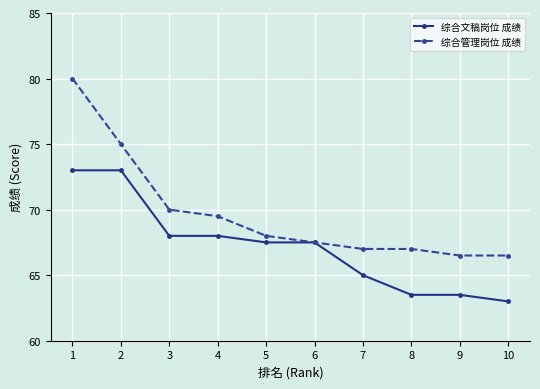

Rank the series by their maximum value, from highest to lowest.

综合管理岗位 成绩, 综合文稿岗位 成绩